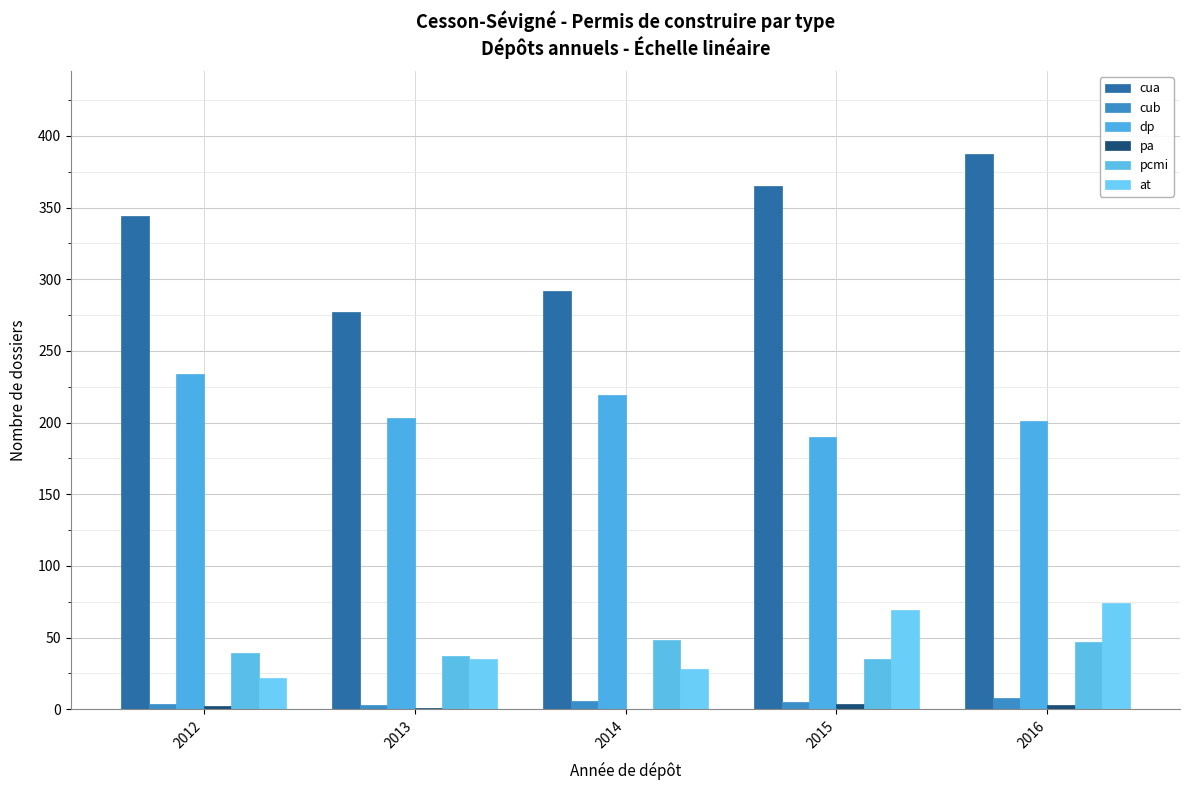

Between 2012 and 2013, which is larger?

2012